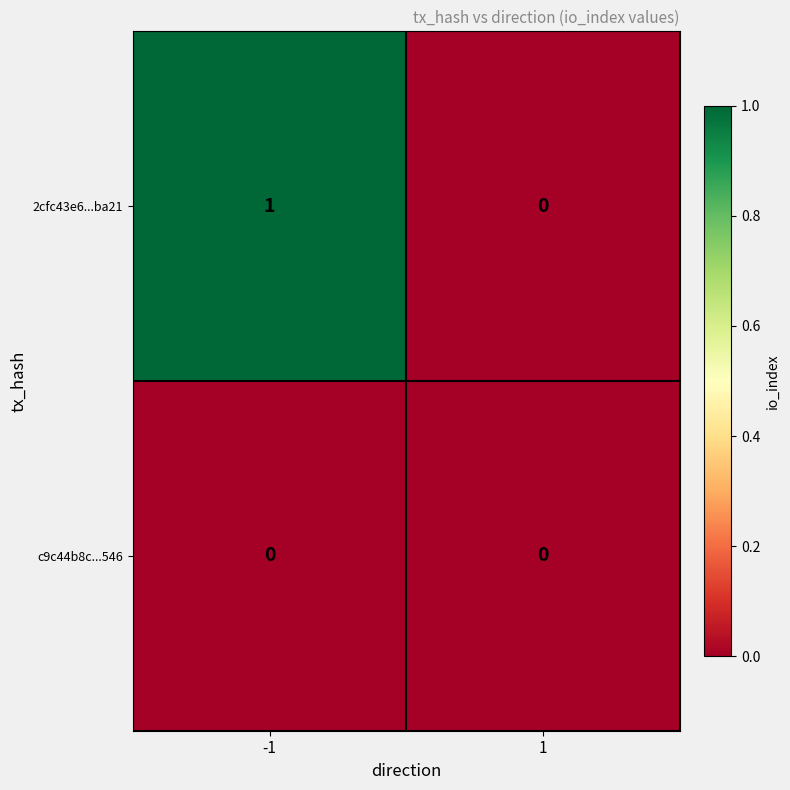

How many data points does each series have?

2